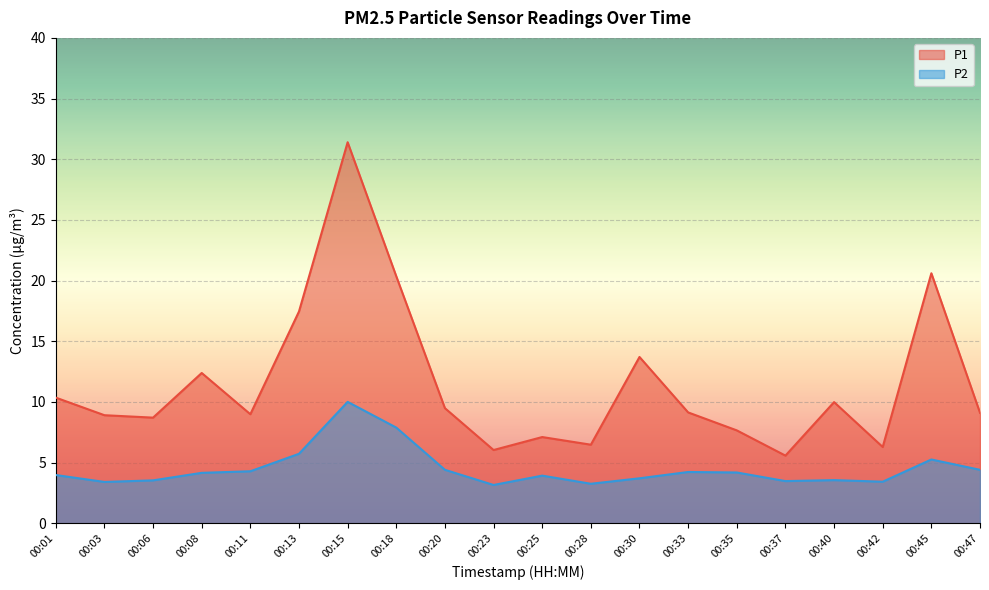

Does the chart display data point markers on the line(s)?

No